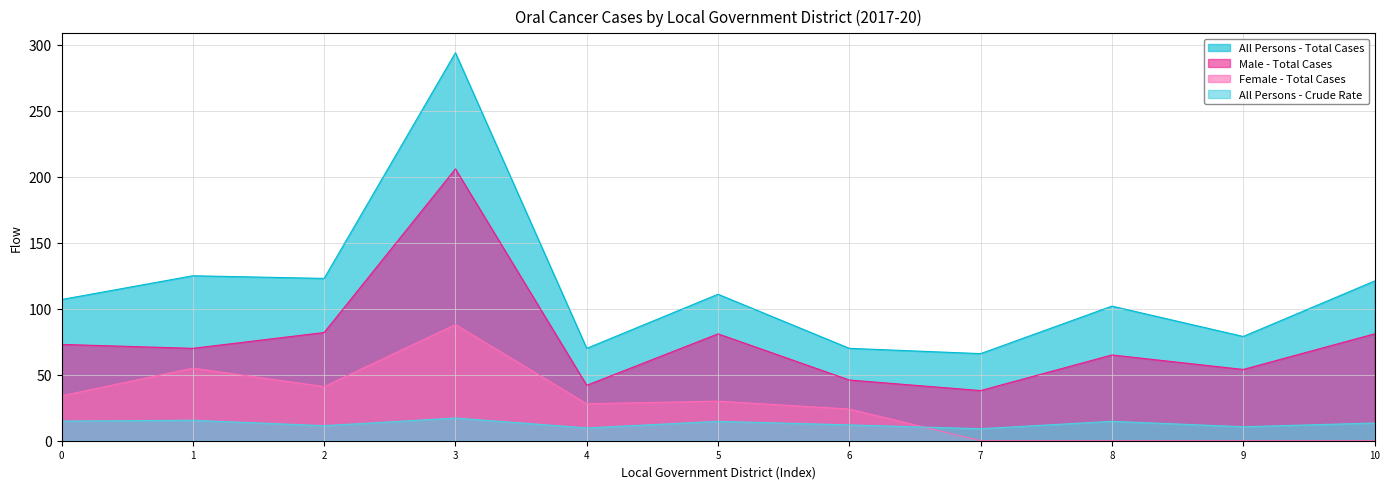

What is the lowest value of the All Persons - Total Cases series?

66.0